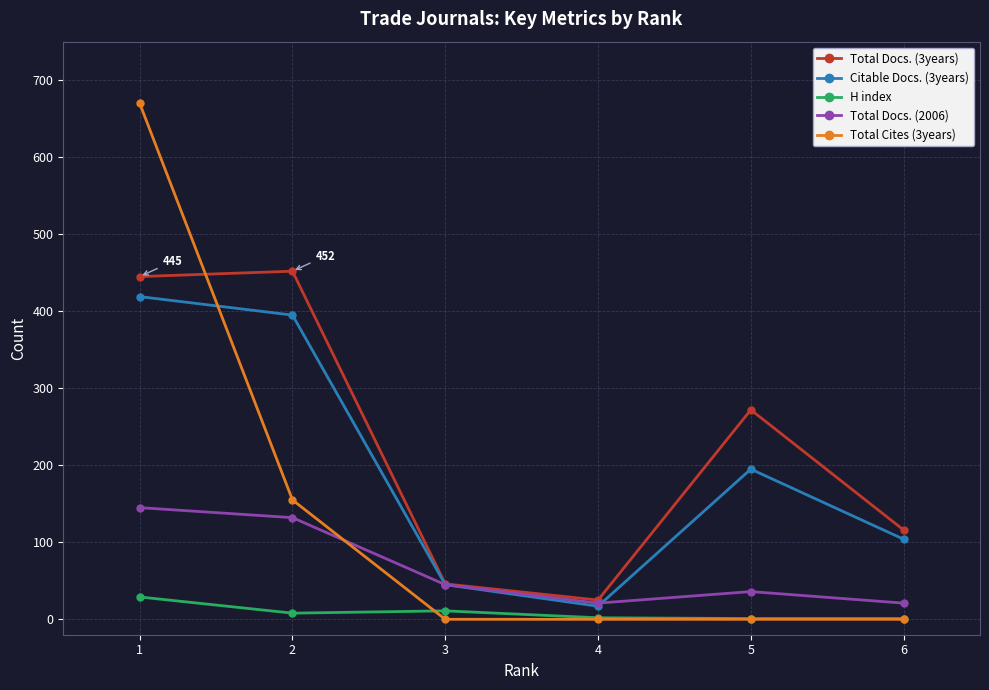

Is this an area chart (filled region under the line)?

No